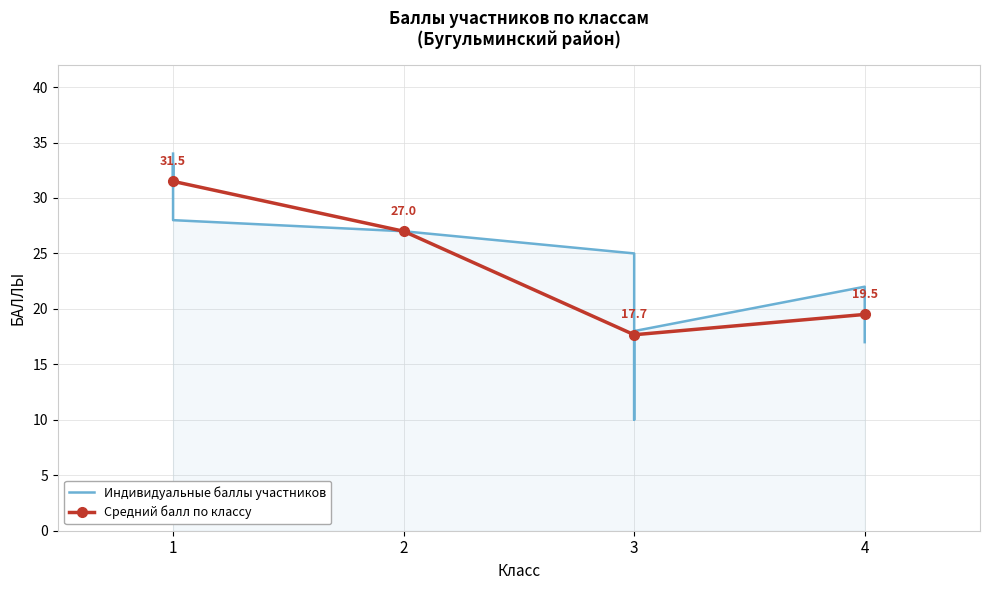

Reading left to right, what are all the values shown in this chart?

1 (Антонов)=34	1 (Смолянинова)=31	1 (Яппаров)=33	1 (Уральская)=28	3 (Забиров)=25	3 (Кошкин)=10	3 (Лимонова)=18	2 (Андреев)=27	4 (Вакатов)=22	4 (Ишков)=17